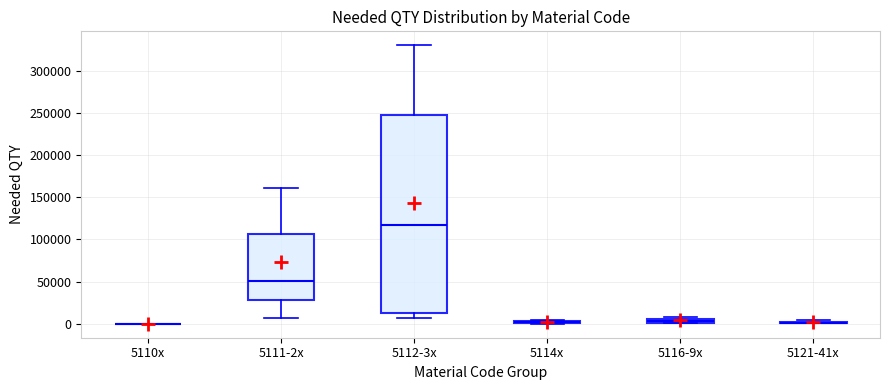

Comparing the boxes themselves (not the whiskers), which one is the tallest?

5112-3x